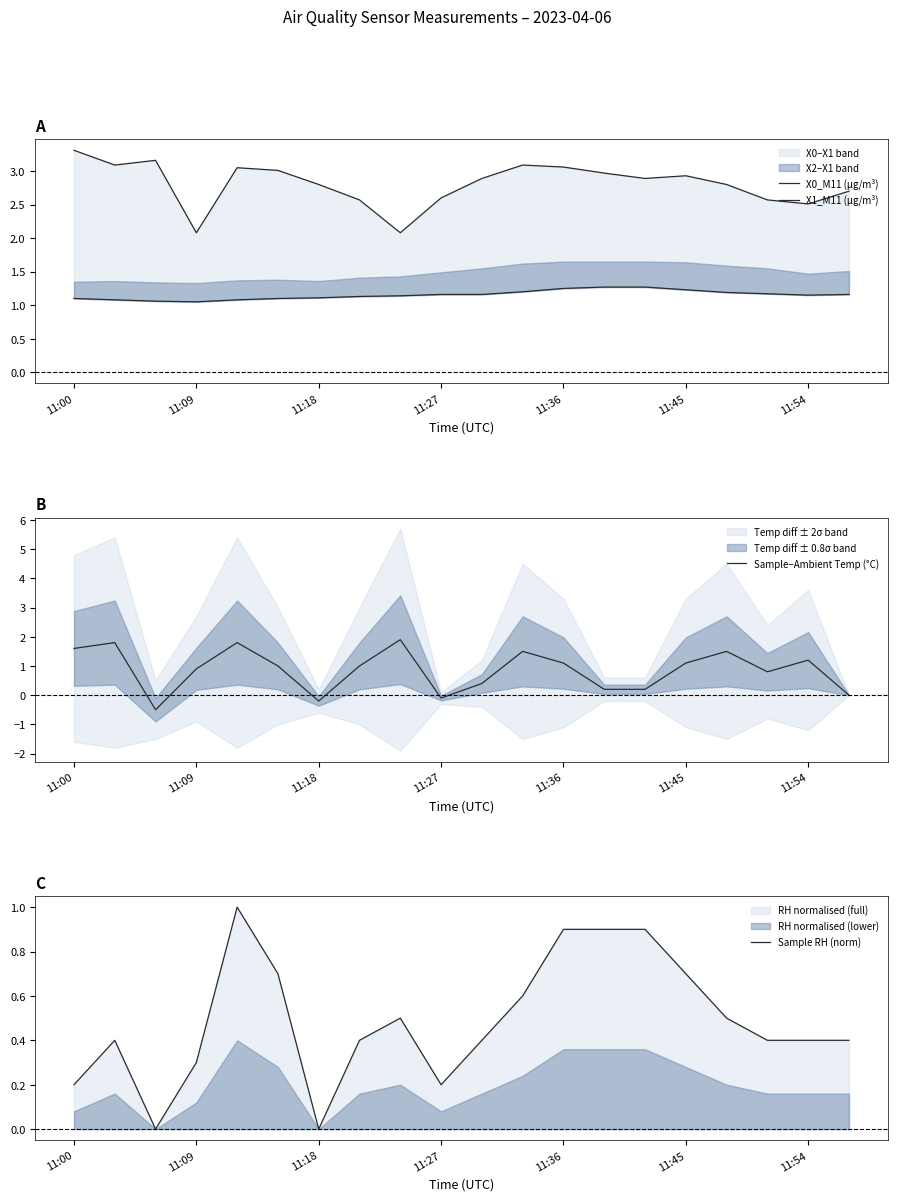

The value of Sample−Ambient Temp (°C) at 11:54 is 1.2. True or false?

True